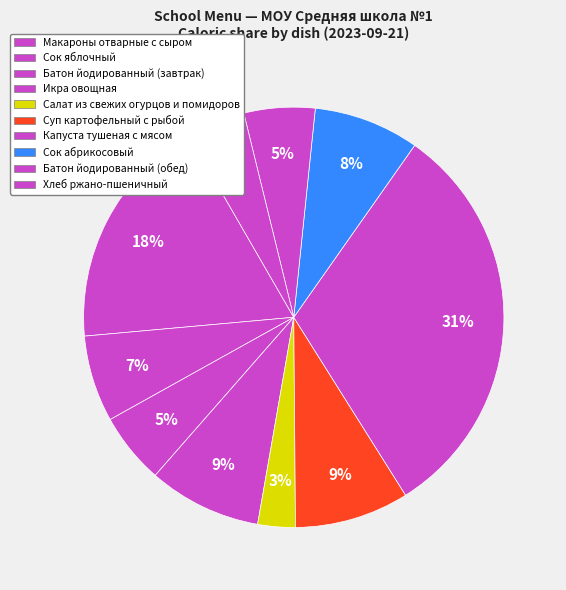

How many segments does this pie chart have?

10